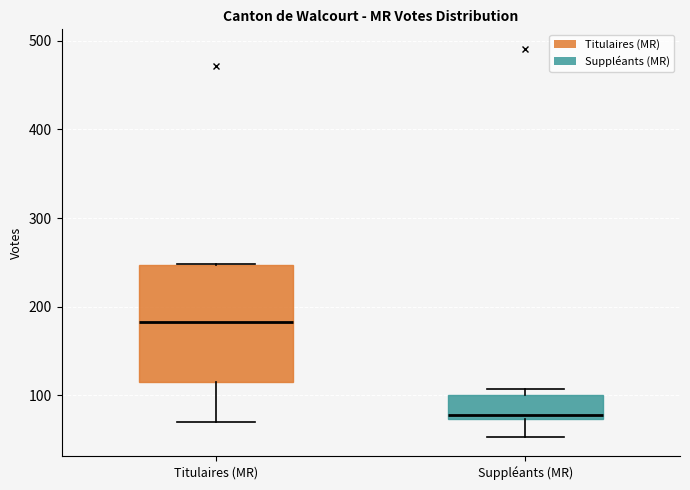

Reading left to right, read every box against the y-axis: the position of its median line, the range the box covers, and the ends of its whiskers. The values are not printed on the chart, so give them approximately, as read against the axis.

Titulaires (MR): median 180, box 120 to 250, whiskers 70 to 250
Suppléants (MR): median 80, box 70 to 100, whiskers 50 to 110